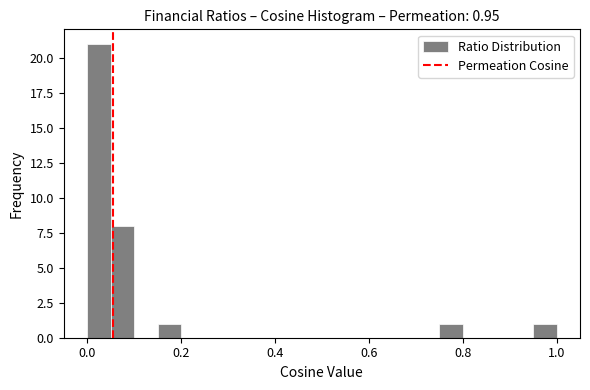

Read against the x-axis, roughly where is the centre of the tallest bar?

0.02